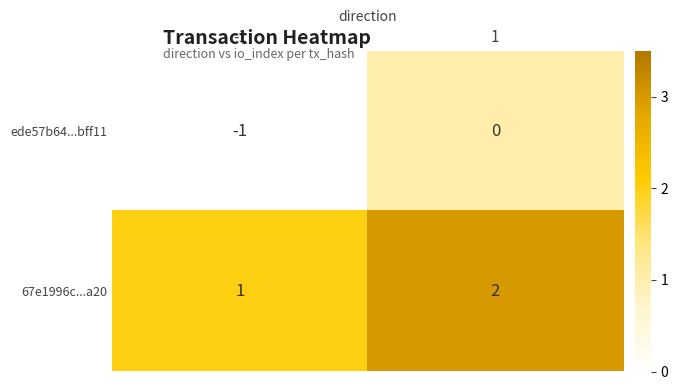

What is the maximum value shown in the chart?

2